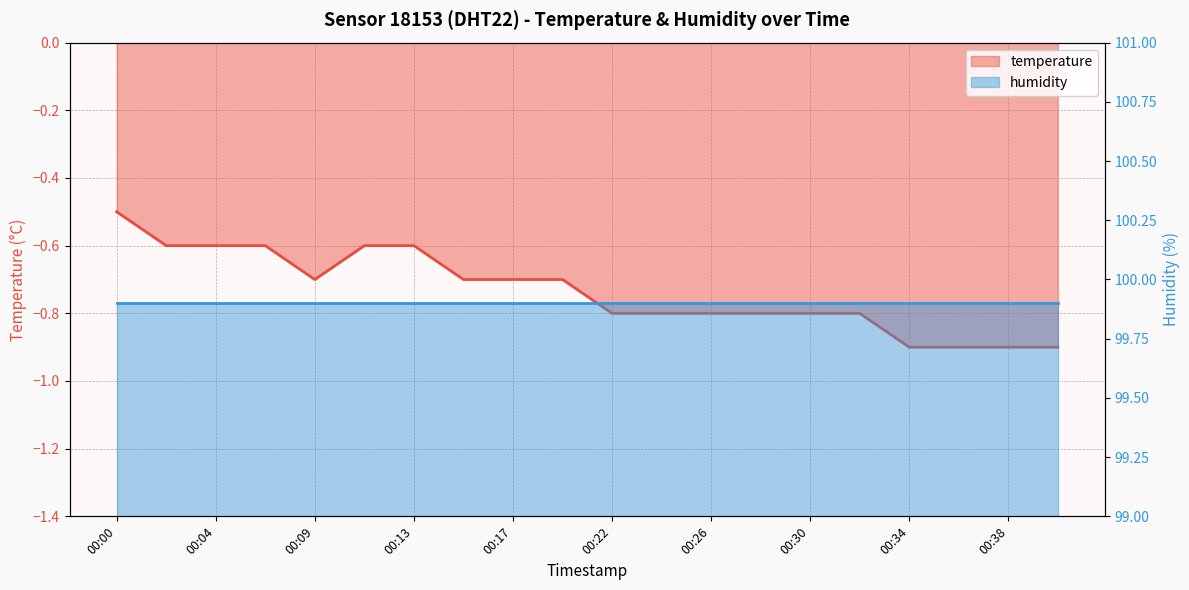

Where is humidity nearest to the value 99?

00:00